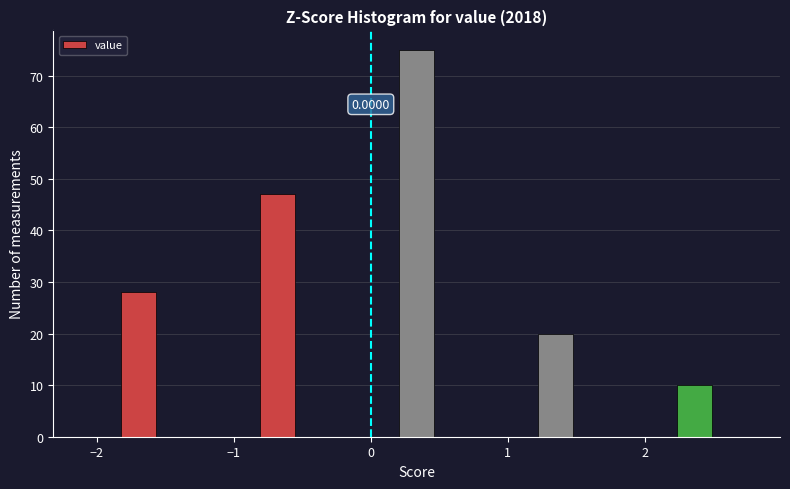

Read against the x-axis, roughly where is the centre of the tallest bar?

0.3